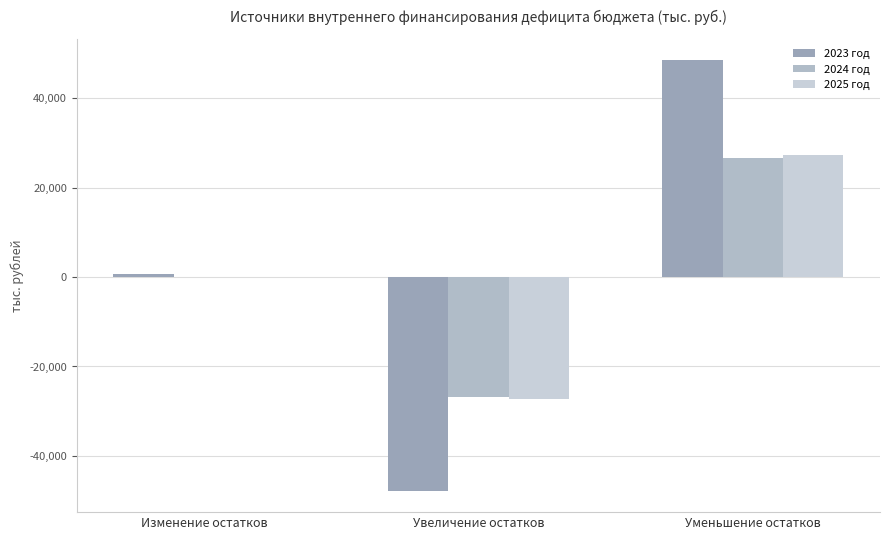

How many values in the 2023 год series exceed 712?

2